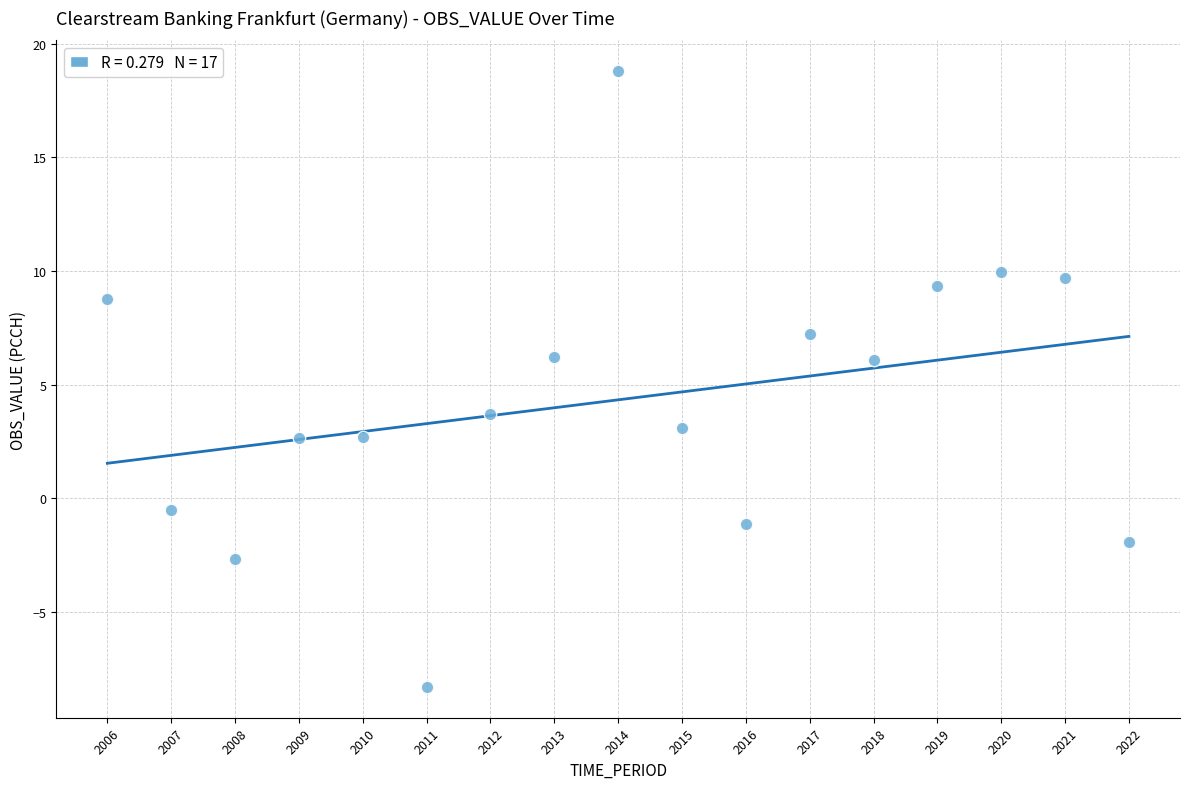

What is the range of X values (max minus min)?

16.0